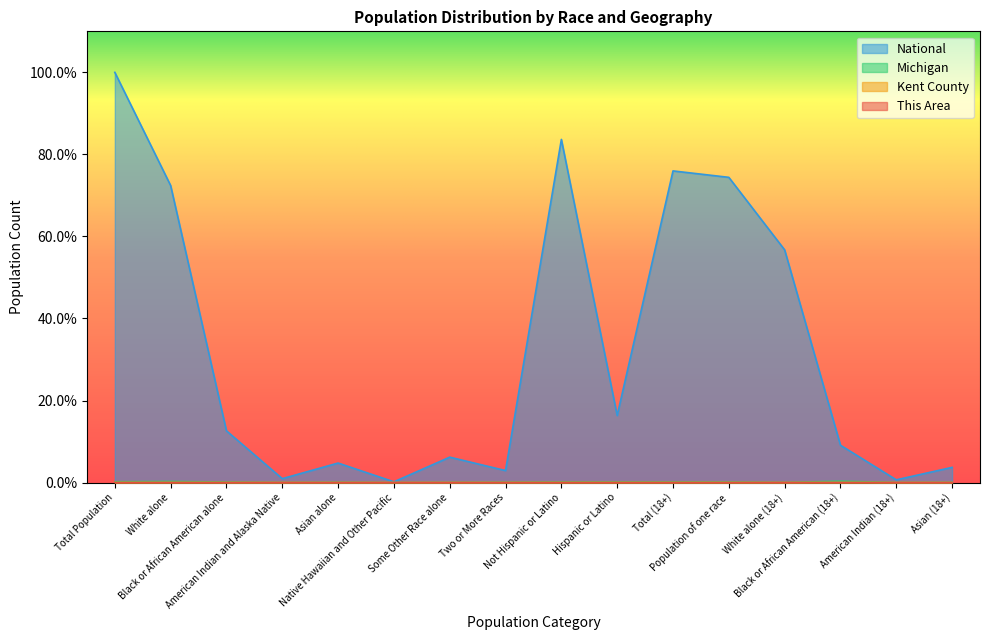

Reading left to right, what are all the values shown in this chart?

This Area: Total Population=0.0	White alone=0.0	Black or African American alone=0.0	American Indian and Alaska Native=0.0	Asian alone=0.0	Native Hawaiian and Other Pacific=0.0	Some Other Race alone=0.0	Two or More Races=0.0	Not Hispanic or Latino=0.0	Hispanic or Latino=0.0	Total (18+)=0.0	Population of one race=0.0	White alone (18+)=0.0	Black or African American (18+)=0.0	American Indian (18+)=0.0	Asian (18+)=0.0
Kent County: Total Population=0.0	White alone=0.0	Black or African American alone=0.0	American Indian and Alaska Native=0.0	Asian alone=0.0	Native Hawaiian and Other Pacific=0.0	Some Other Race alone=0.0	Two or More Races=0.0	Not Hispanic or Latino=0.0	Hispanic or Latino=0.0	Total (18+)=0.0	Population of one race=0.0	White alone (18+)=0.0	Black or African American (18+)=0.0	American Indian (18+)=0.0	Asian (18+)=0.0
Michigan: Total Population=0.2	White alone=0.3	Black or African American alone=0.1	American Indian and Alaska Native=0.0	Asian alone=0.1	Native Hawaiian and Other Pacific=0.0	Some Other Race alone=0.0	Two or More Races=0.1	Not Hispanic or Latino=0.1	Hispanic or Latino=0.1	Total (18+)=0.1	Population of one race=0.1	White alone (18+)=0.0	Black or African American (18+)=0.3	American Indian (18+)=0.0	Asian (18+)=0.1
National: Total Population=100.0	White alone=72.4	Black or African American alone=12.6	American Indian and Alaska Native=0.9	Asian alone=4.8	Native Hawaiian and Other Pacific=0.2	Some Other Race alone=6.2	Two or More Races=2.9	Not Hispanic or Latino=83.7	Hispanic or Latino=16.3	Total (18+)=76.0	Population of one race=74.4	White alone (18+)=56.7	Black or African American (18+)=9.1	American Indian (18+)=0.7	Asian (18+)=3.7